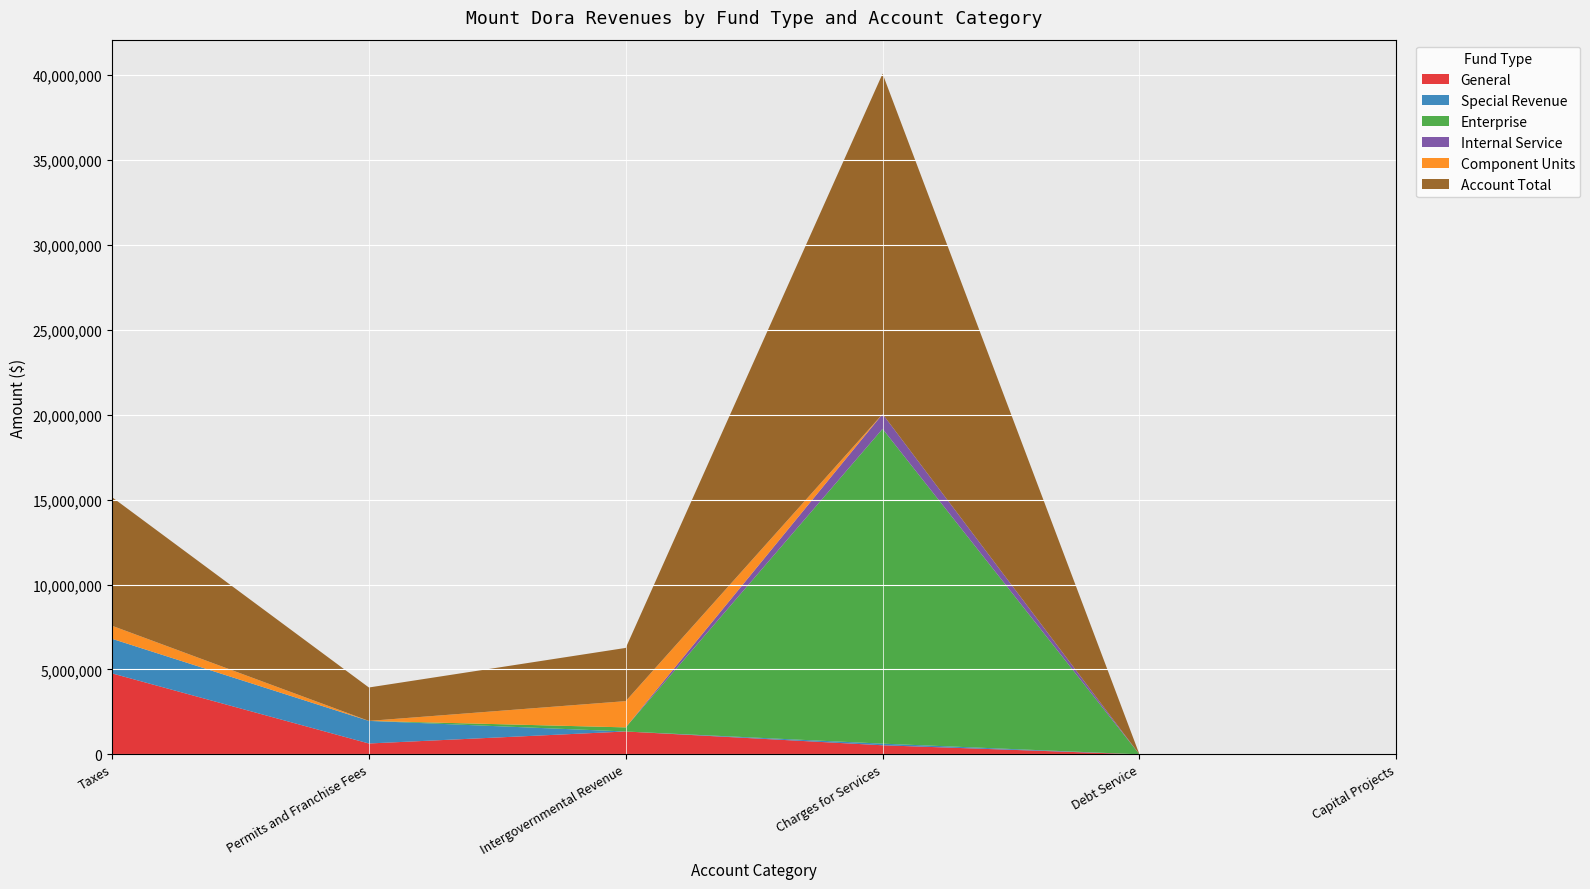

Reading left to right, what are all the values shown in this chart?

General: 4766998	639005	1345710	534125	0	0
Special Revenue: 2036661	1329351	0	95391	0	0
Enterprise: 0	0	241560	18536252	0	0
Internal Service: 0	0	0	874050	0	0
Component Units: 767633	0	1546261	0	0	0
Account Total: 7571292	1968356	3133531	20039818	0	0